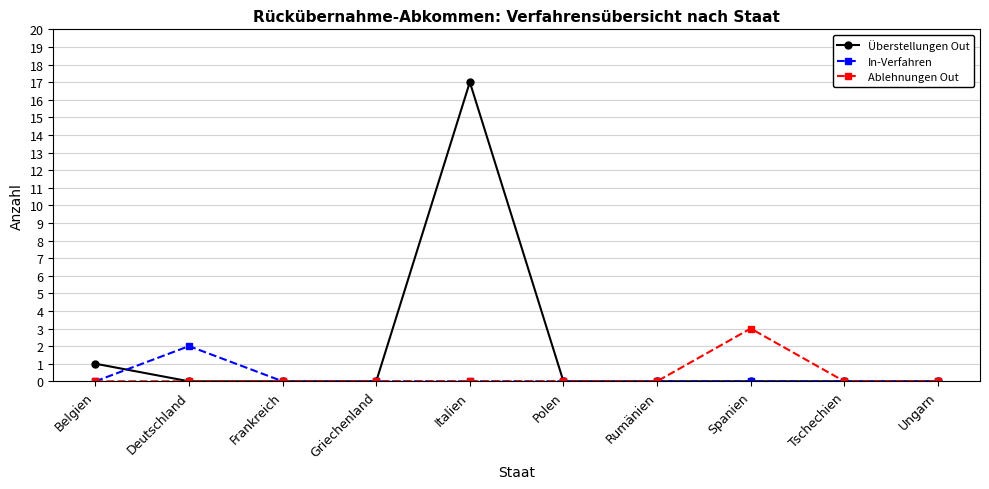

Reading left to right, transcribe all the data shown in this chart.

Überstellungen Out: Belgien=1	Deutschland=0	Frankreich=0	Griechenland=0	Italien=17	Polen=0	Rumänien=0	Spanien=0	Tschechien=0	Ungarn=0
In-Verfahren: Belgien=0	Deutschland=2	Frankreich=0	Griechenland=0	Italien=0	Polen=0	Rumänien=0	Spanien=0	Tschechien=0	Ungarn=0
Ablehnungen Out: Belgien=0	Deutschland=0	Frankreich=0	Griechenland=0	Italien=0	Polen=0	Rumänien=0	Spanien=3	Tschechien=0	Ungarn=0